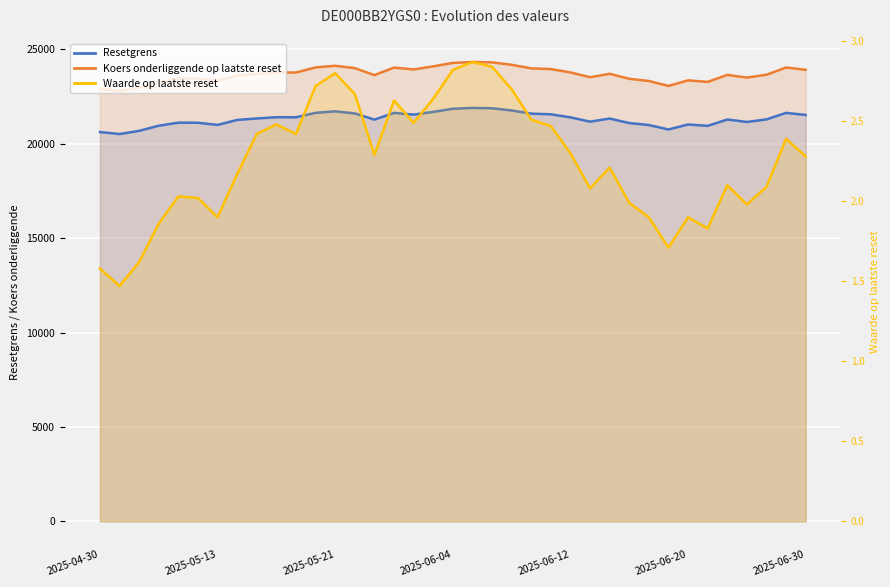

True or false: Waarde op laatste reset and Resetgrens cross at least once.

False